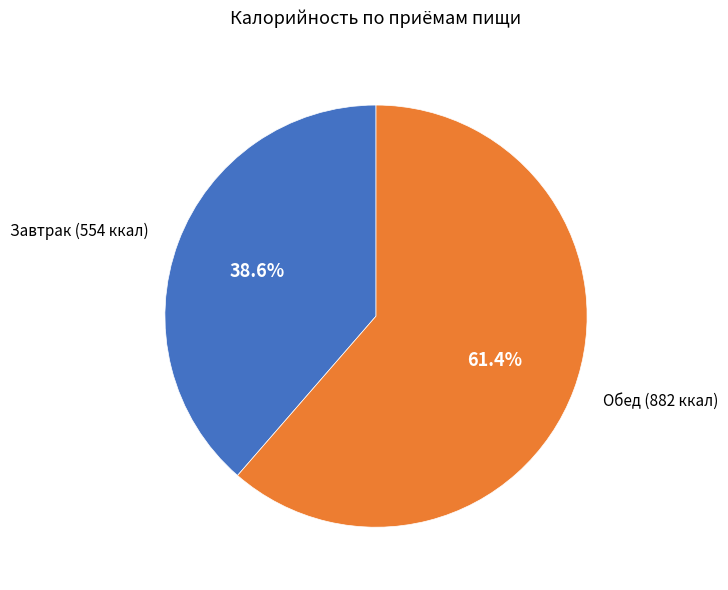

Is there any slice that represents more than half of the pie?

Yes